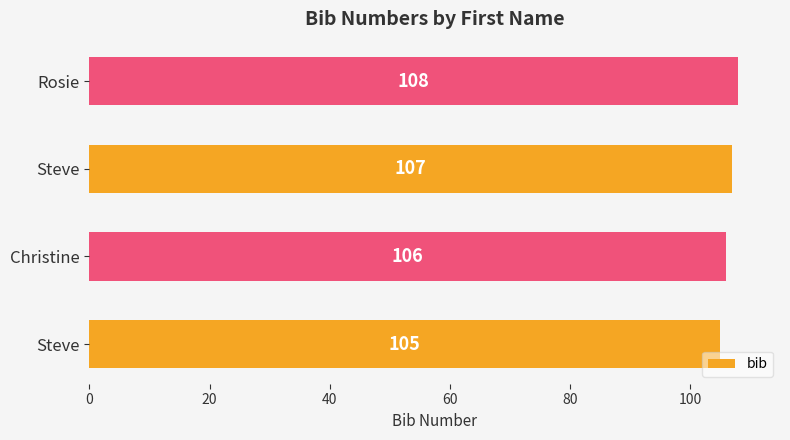

How many bars are there in total?

4